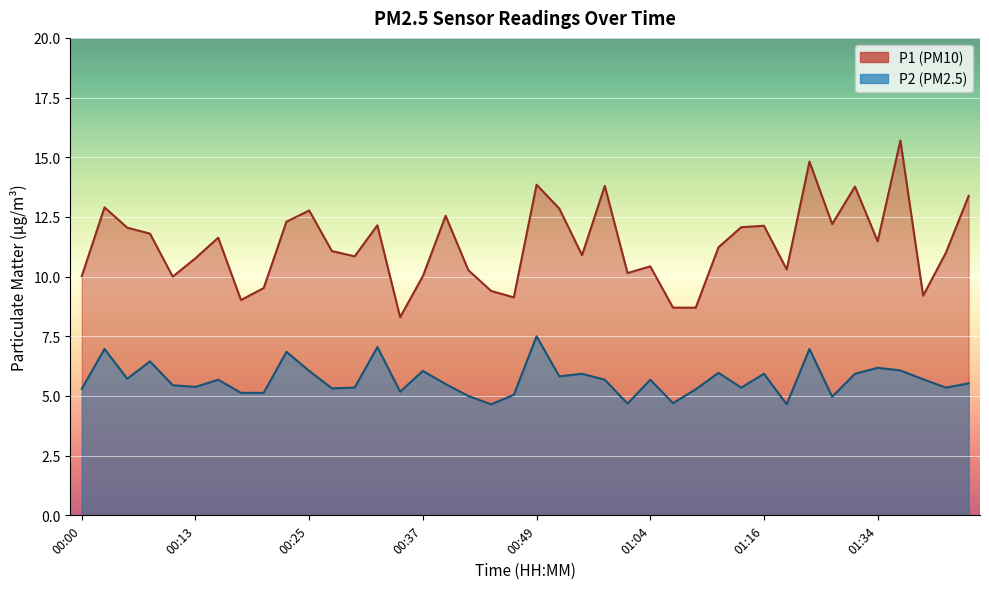

True or false: P2 and P1 intersect in this chart.

False